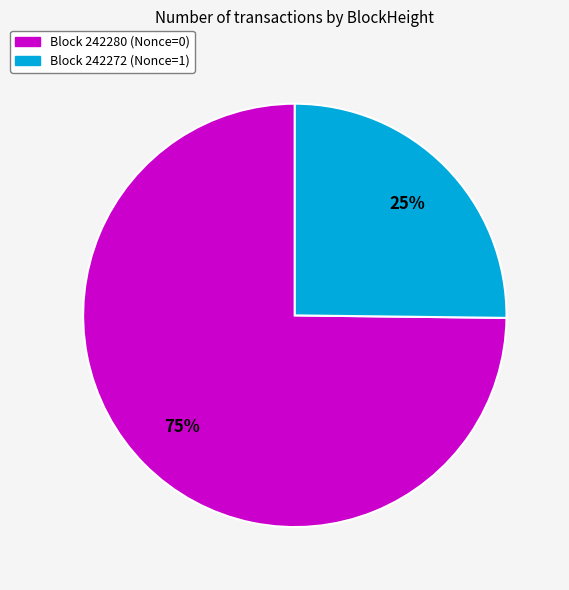

To the nearest percent, what is the difference between the largest and smallest slice percentages?

50%